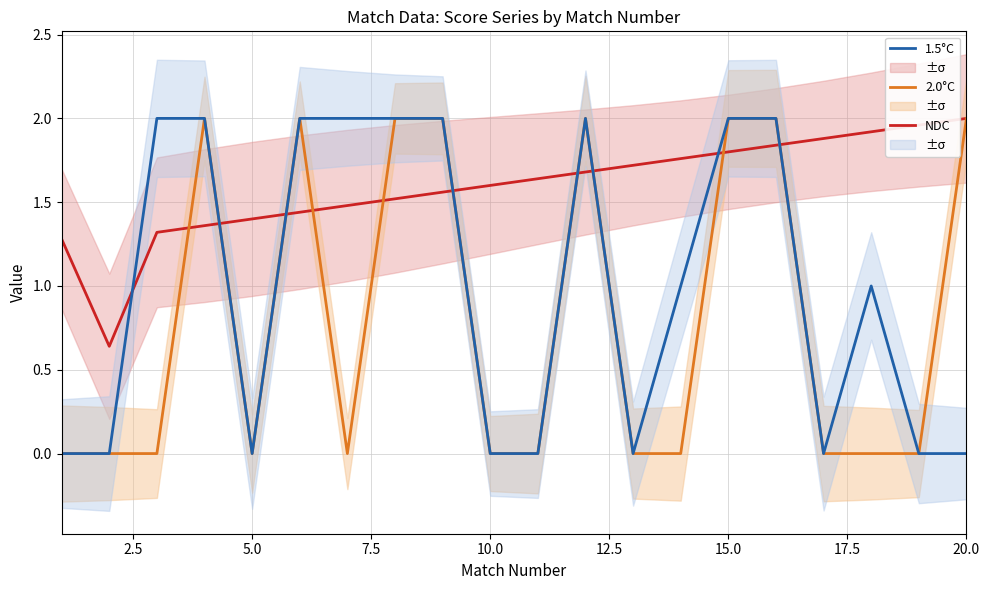

True or false: 2.0°C has more than 2 points higher than both neighbors.

True